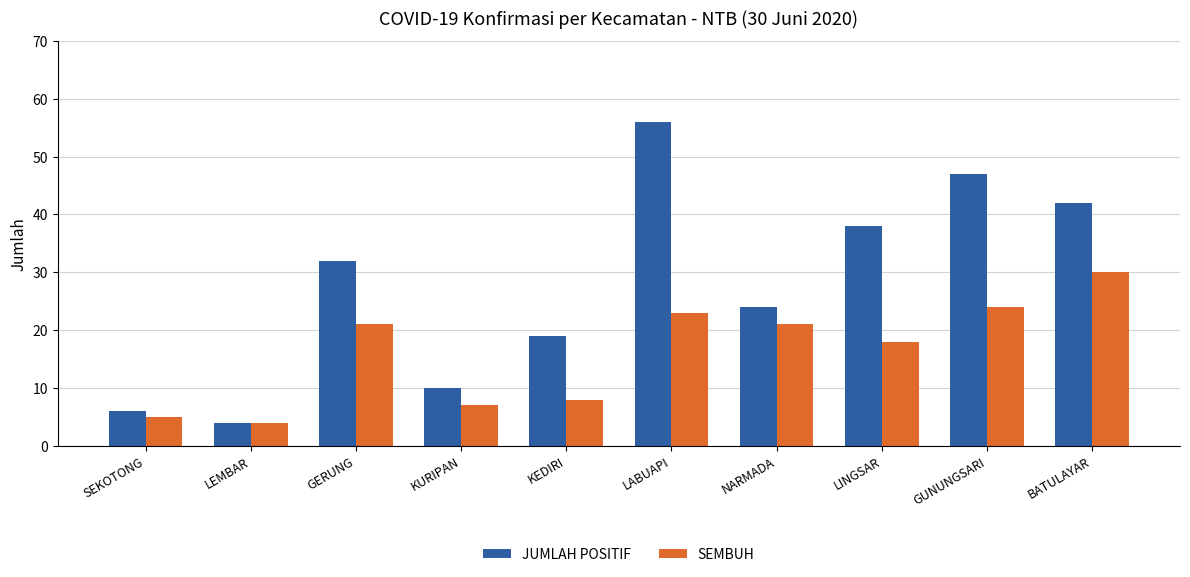

Rank the series at LINGSAR from lowest to highest value.

SEMBUH, JUMLAH POSITIF